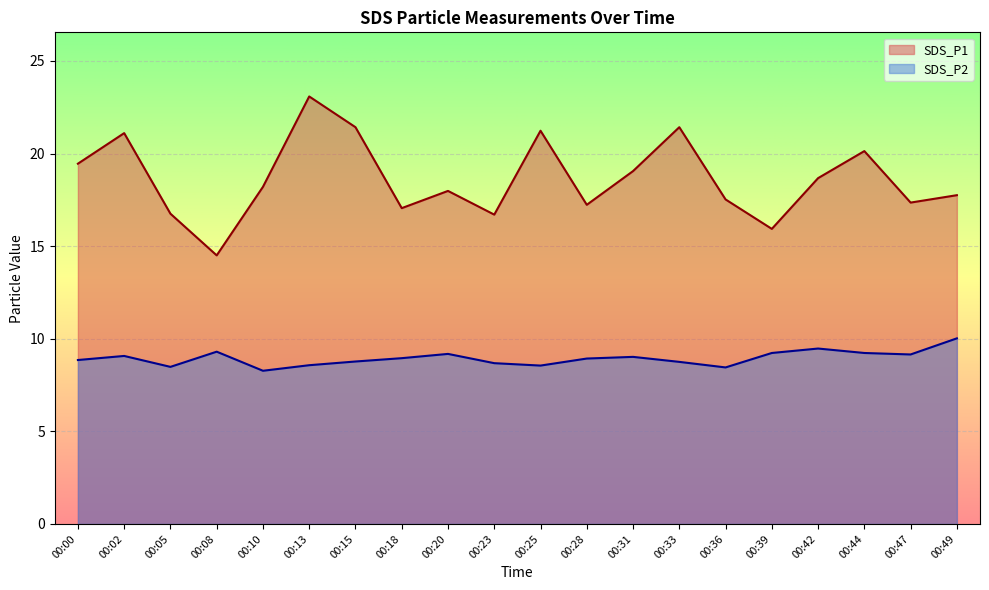

What is the difference between the second highest and second lowest values in the SDS_P1 series?

5.5